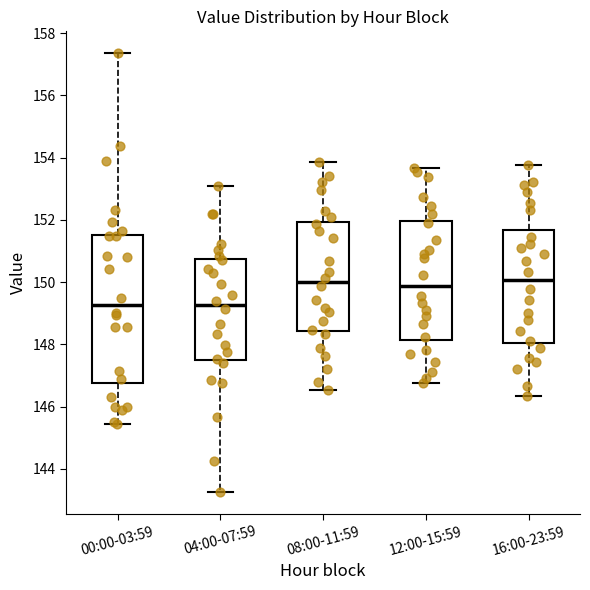

Where is the upper edge of the box for 08:00-11:59 on the y-axis? The values are not printed on the chart, so give them approximately, as read against the axis.

152.0